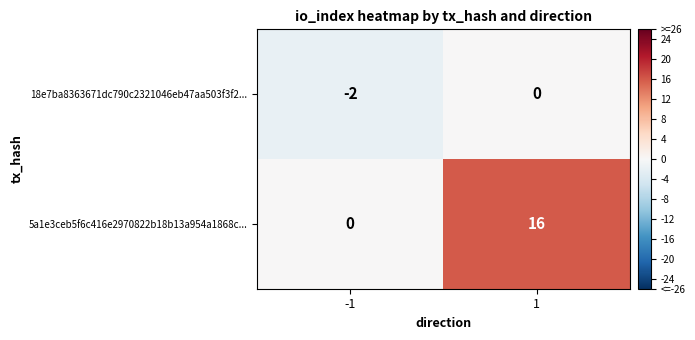

Reading left to right, what are all the values shown in this chart?

18e7ba8363671dc790c2321046eb47aa503f3f2...: -2	0
5a1e3ceb5f6c416e2970822b18b13a954a1868c...: 0	16